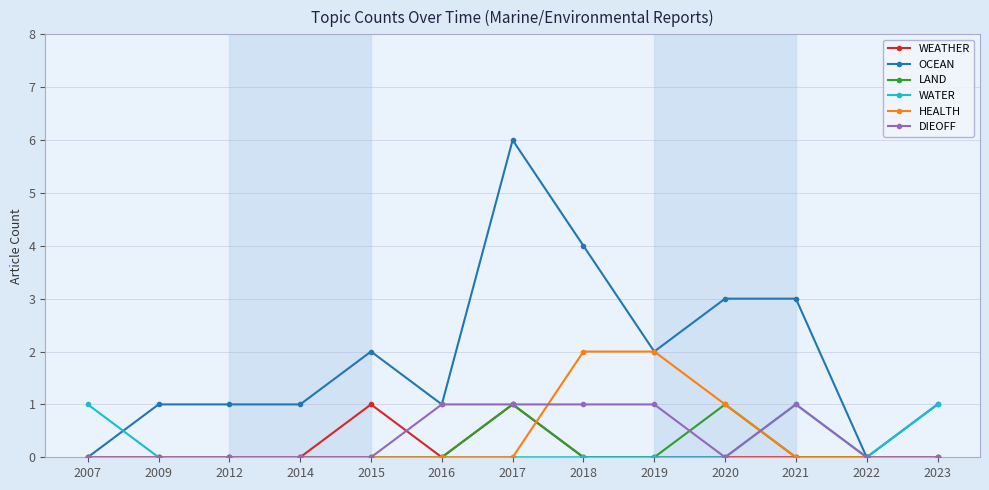

The value of HEALTH at 2007 is -1. True or false?

False